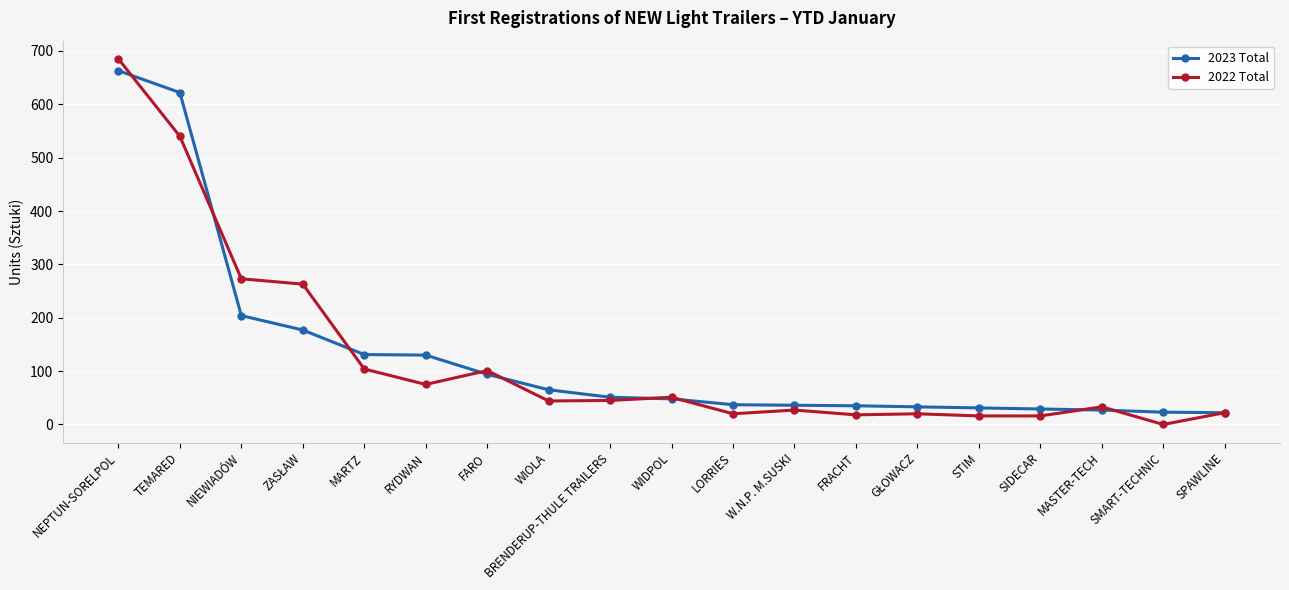

Where is 2023 Total nearest to the value 342?

NIEWIADÓW